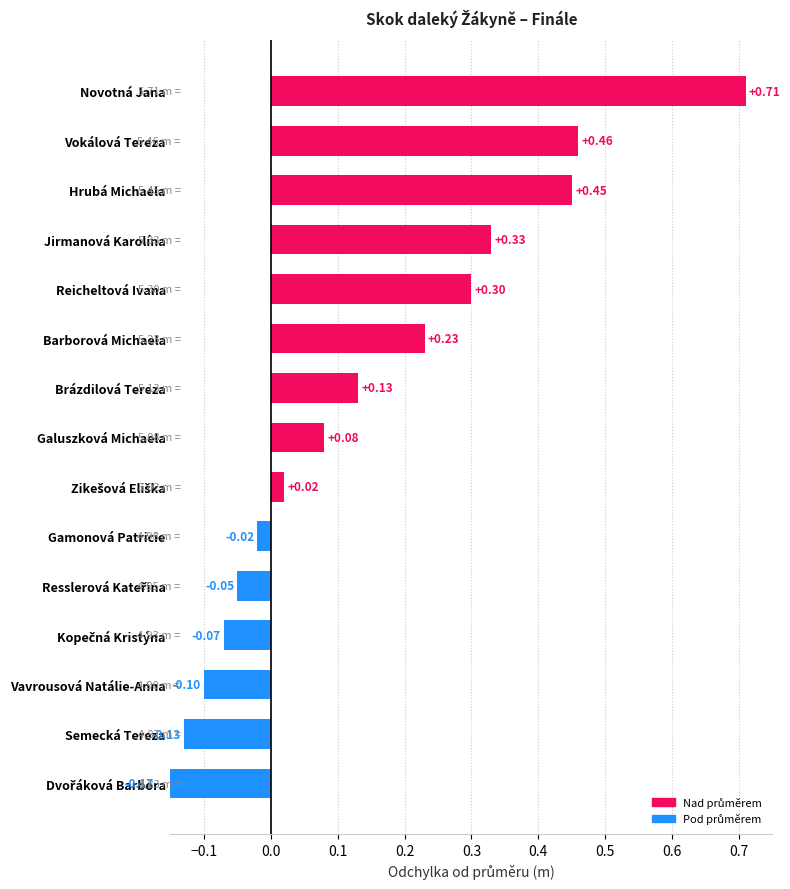

Rank the categories by value from highest to lowest.

Novotná Jana, Vokálová Tereza, Hrubá Michaela, Jirmanová Karolína, Reicheltová Ivana, Barborová Michaela, Brázdilová Tereza, Galuszková Michaela, Zikešová Eliška, Gamonová Patricie, Resslerová Kateřina, Kopečná Kristýna, Vavrousová Natálie-Anna, Semecká Tereza, Dvořáková Barbora